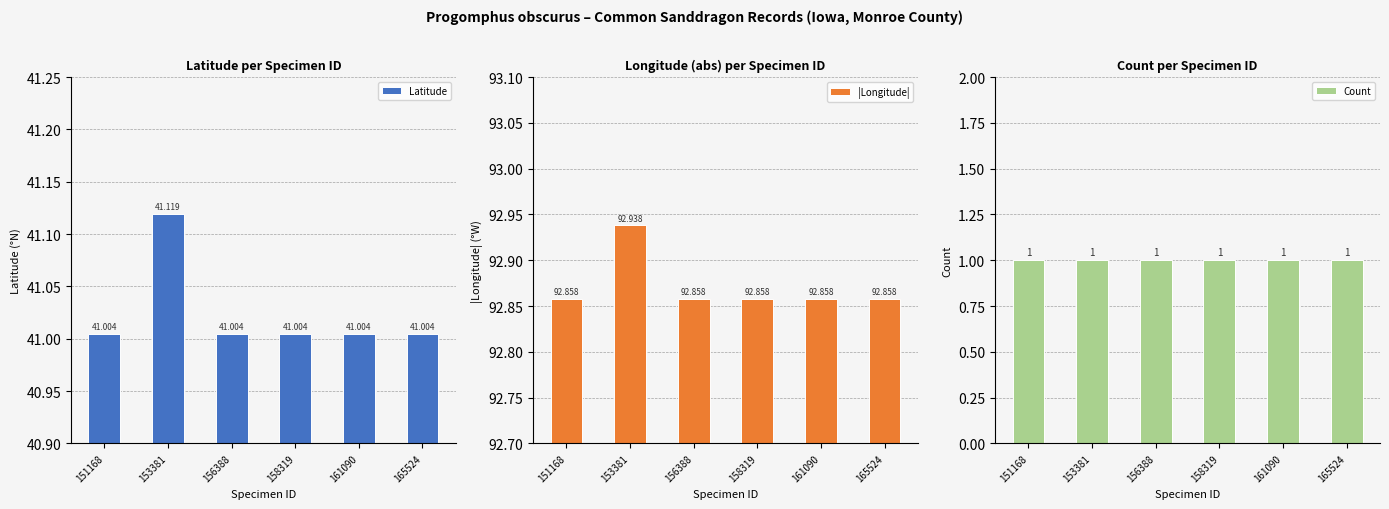

True or false: Latitude has a value of 72.6 at 156388.

False